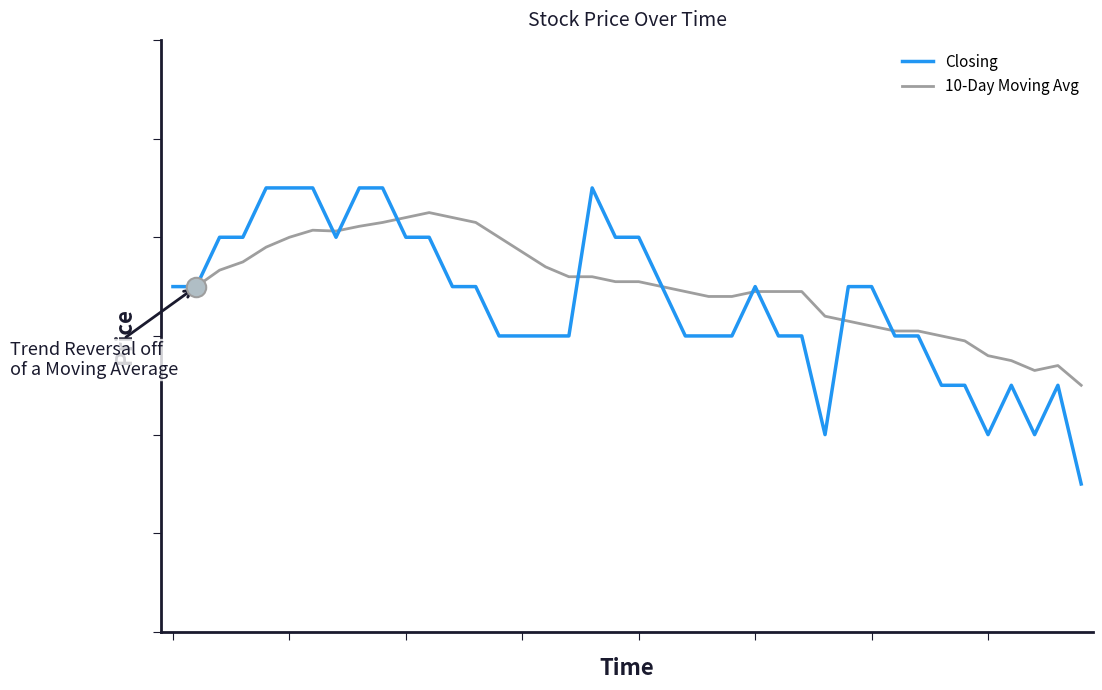

Does the chart display data point markers on the line(s)?

No